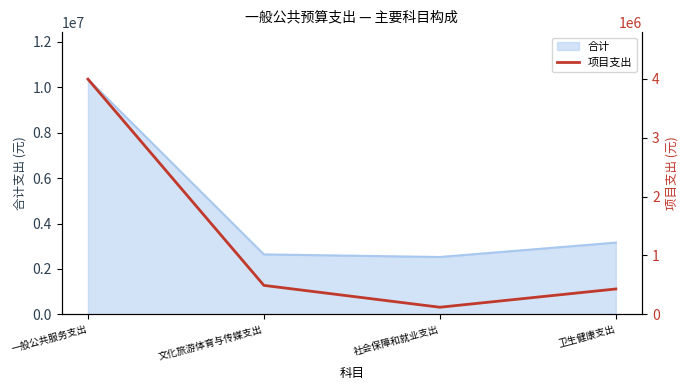

Is it true that the value at 社会保障和就业支出 is 160255.6?

False